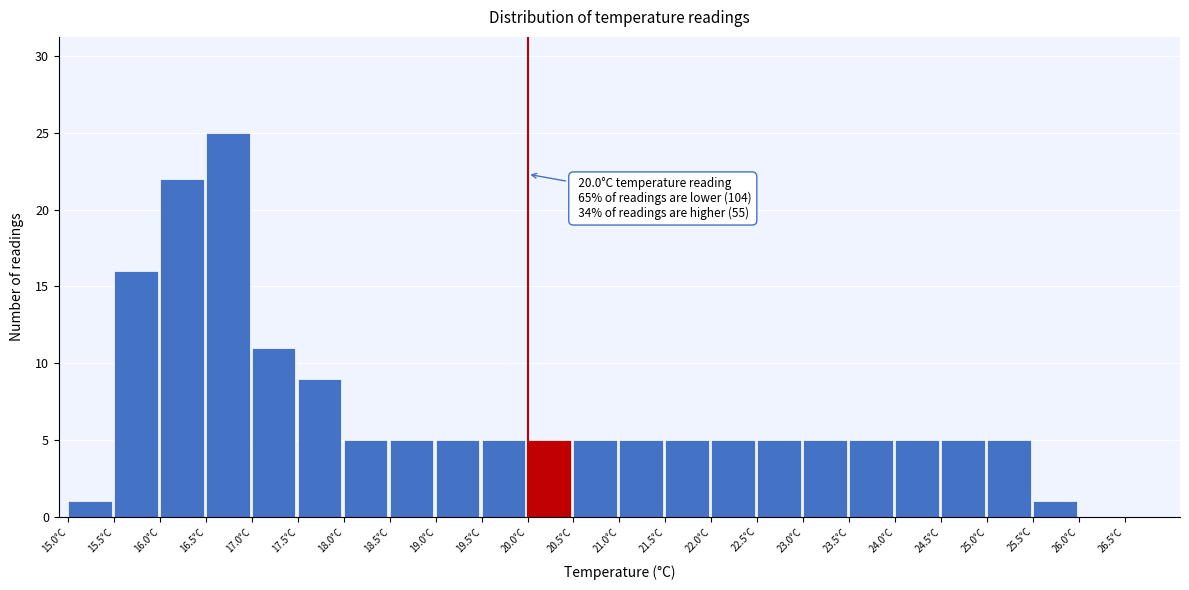

Reading right to left, list all the values displayed in this chart.

26.5°C=0	26.0°C=0	25.5°C=1	25.0°C=5	24.5°C=5	24.0°C=5	23.5°C=5	23.0°C=5	22.5°C=5	22.0°C=5	21.5°C=5	21.0°C=5	20.5°C=5	20.0°C=5	19.5°C=5	19.0°C=5	18.5°C=5	18.0°C=5	17.5°C=9	17.0°C=11	16.5°C=25	16.0°C=22	15.5°C=16	15.0°C=1